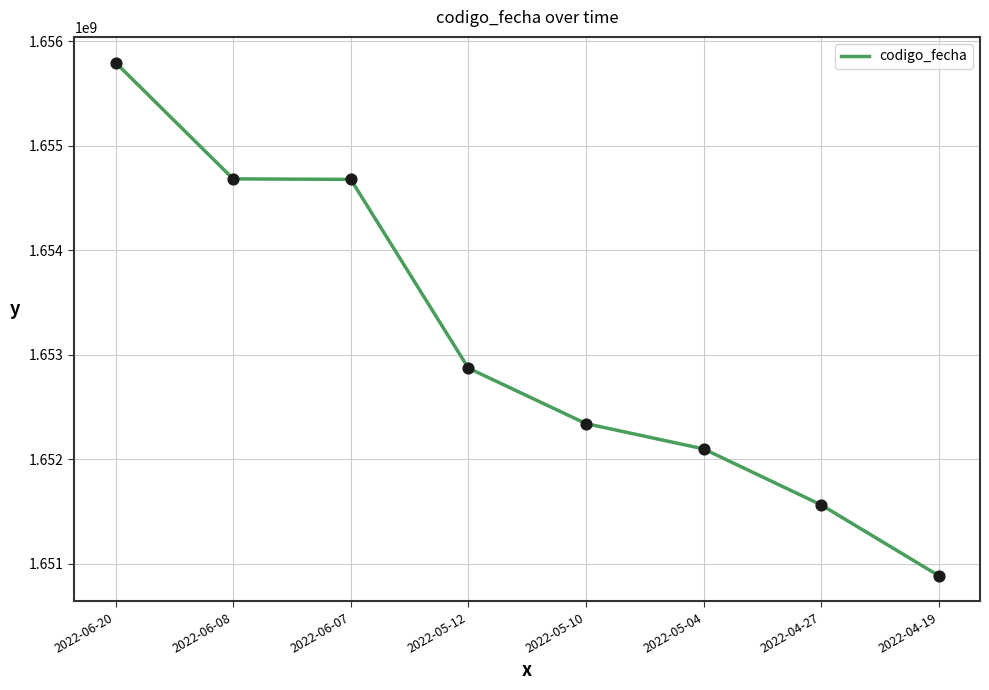

What is the change in value from 2022-06-20 to 2022-04-19?

-4910587